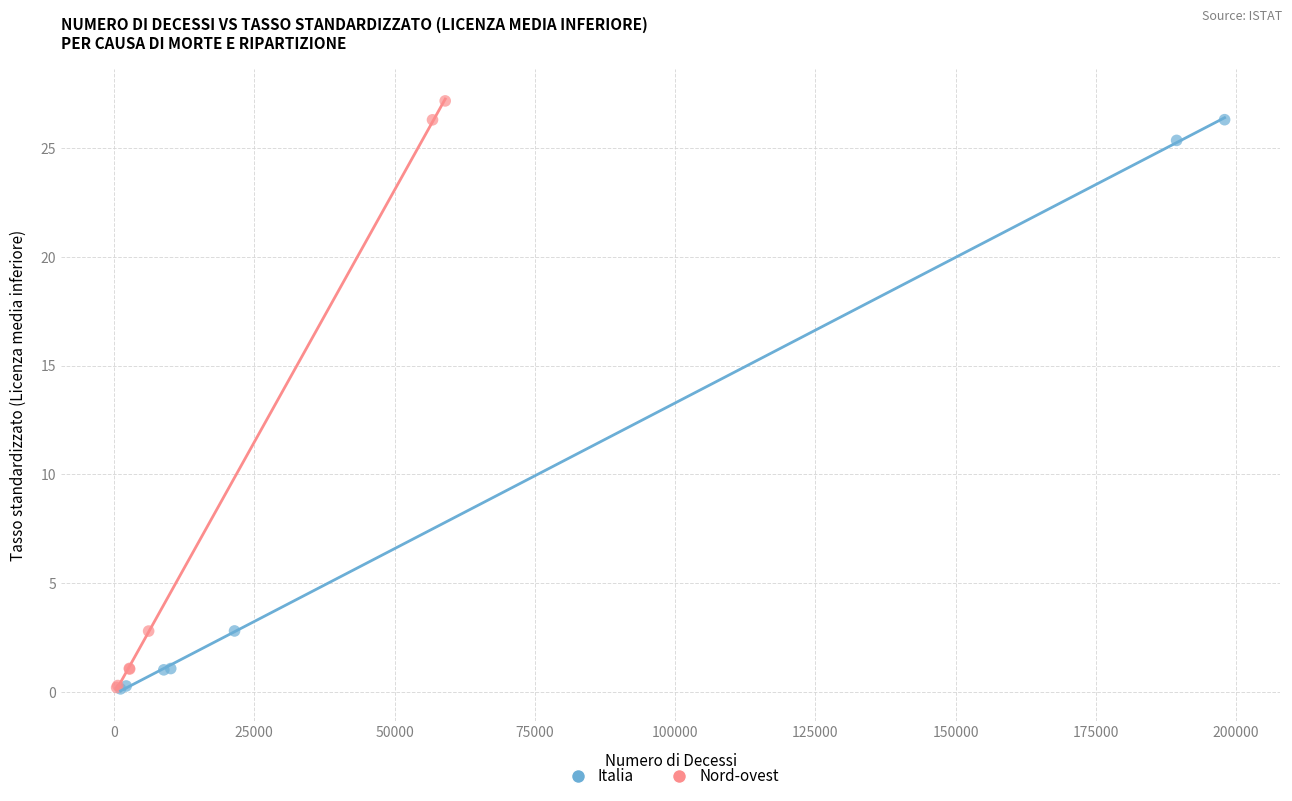

Which series has the widest spread of Y values?

Nord-ovest